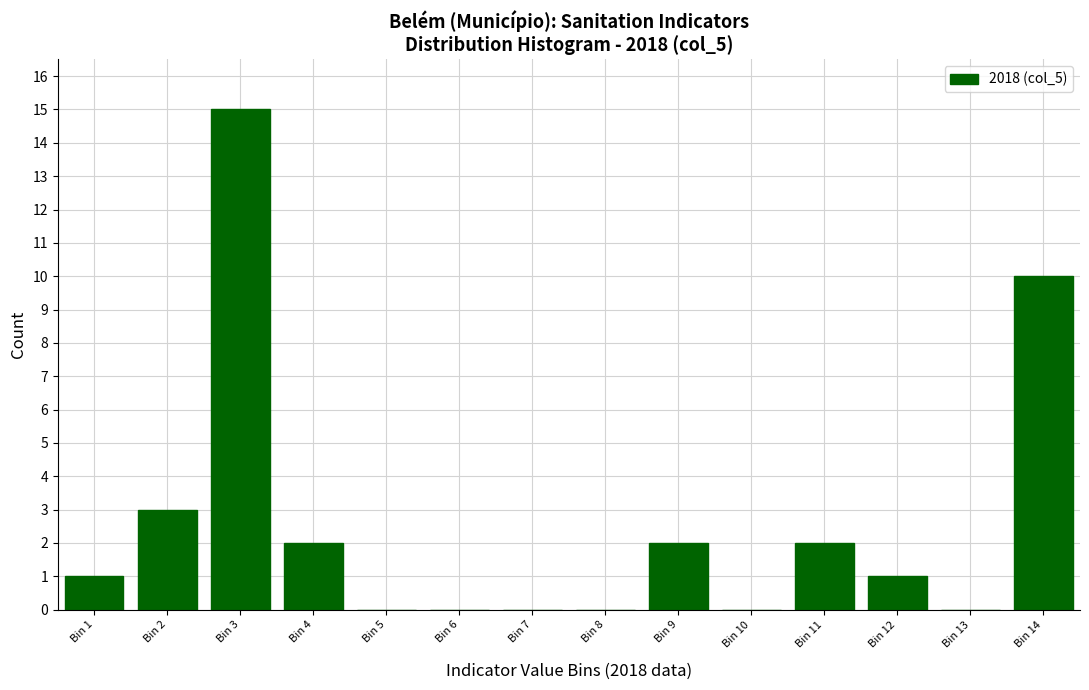

Reading right to left, what are all the values shown in this chart?

Bin 14=10	Bin 13=0	Bin 12=1	Bin 11=2	Bin 10=0	Bin 9=2	Bin 8=0	Bin 7=0	Bin 6=0	Bin 5=0	Bin 4=2	Bin 3=15	Bin 2=3	Bin 1=1